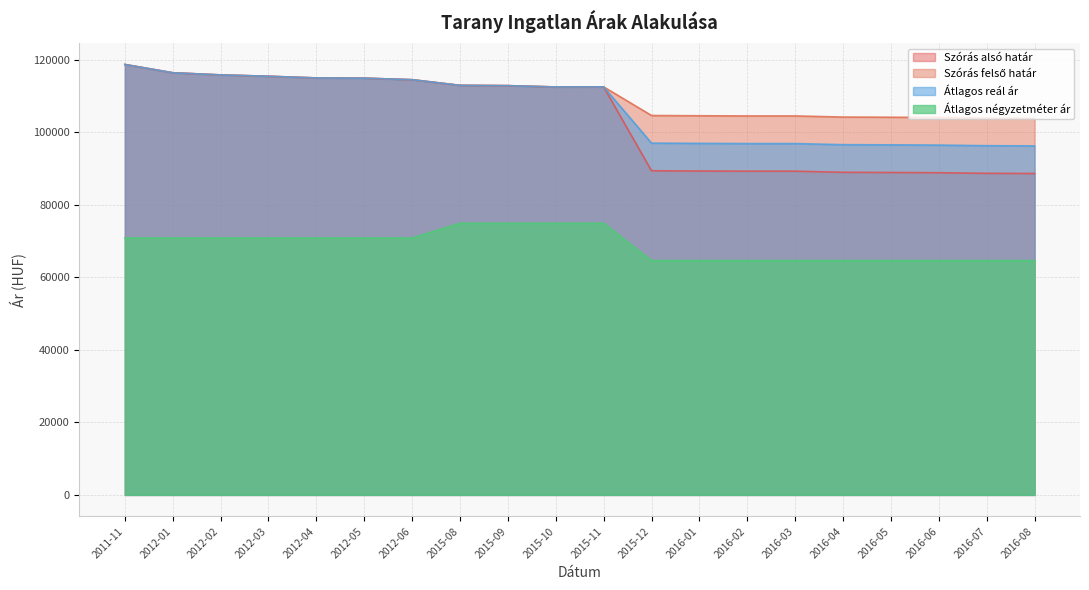

How many interior local peaks does the Szórás felső határ series have?

1